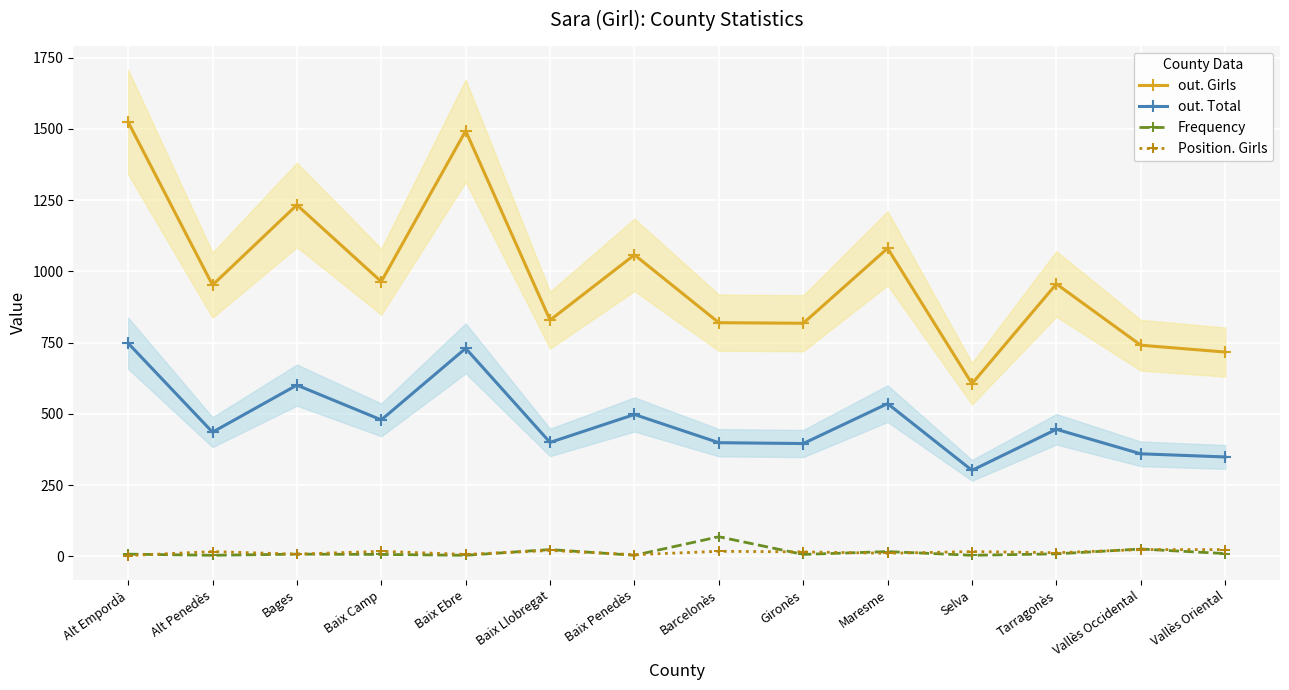

What is the minimum value for Position. Girls?

3